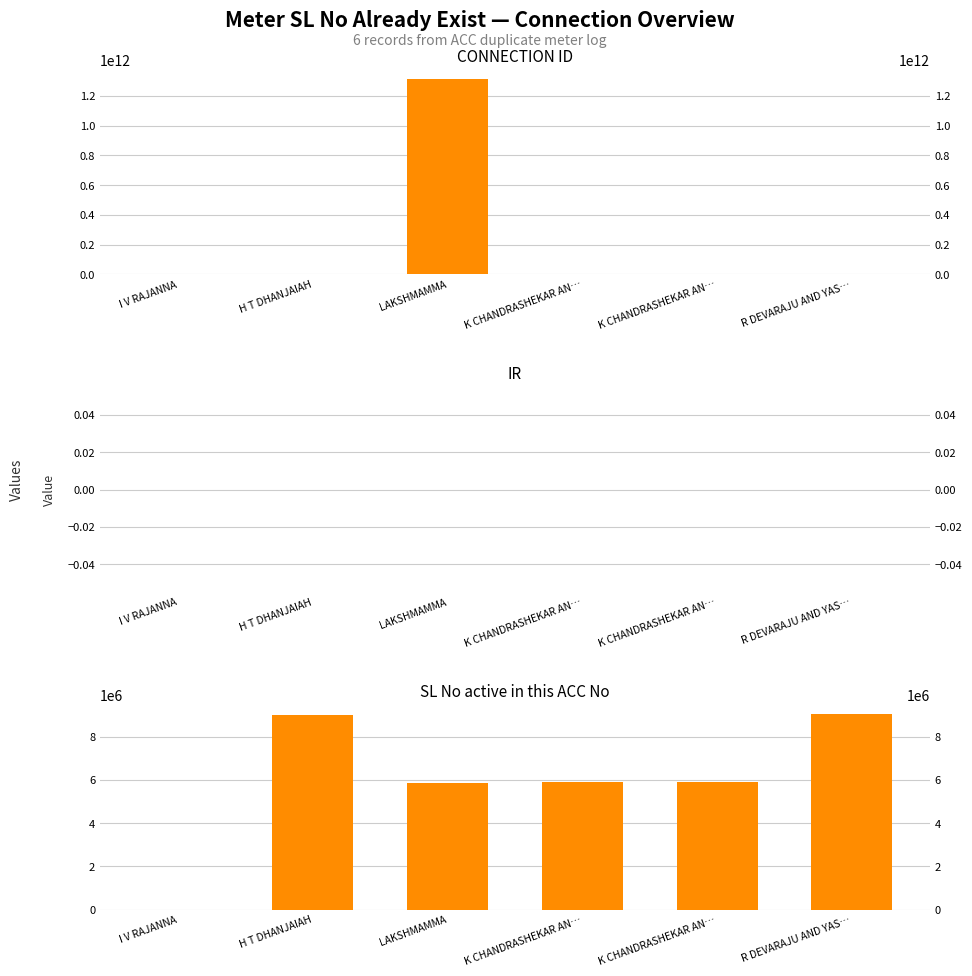

What is the difference between the CONNECTION ID values at I V RAJANNA and R DEVARAJU AND YAS…?

171552